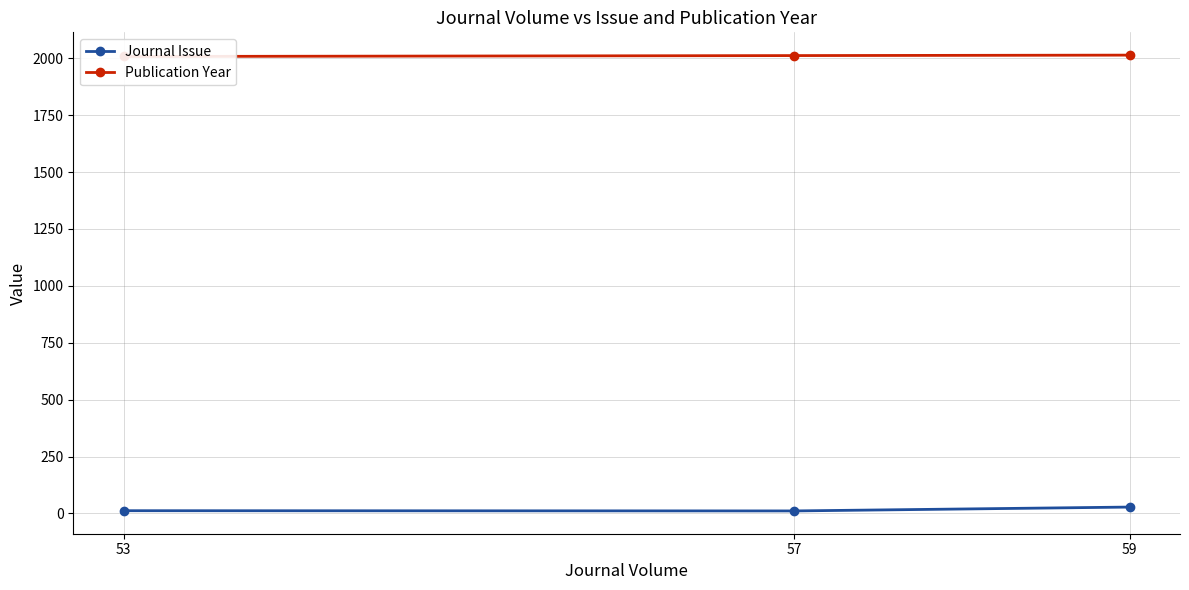

Between 53 and 59, which series saw the biggest shift?

Journal Issue